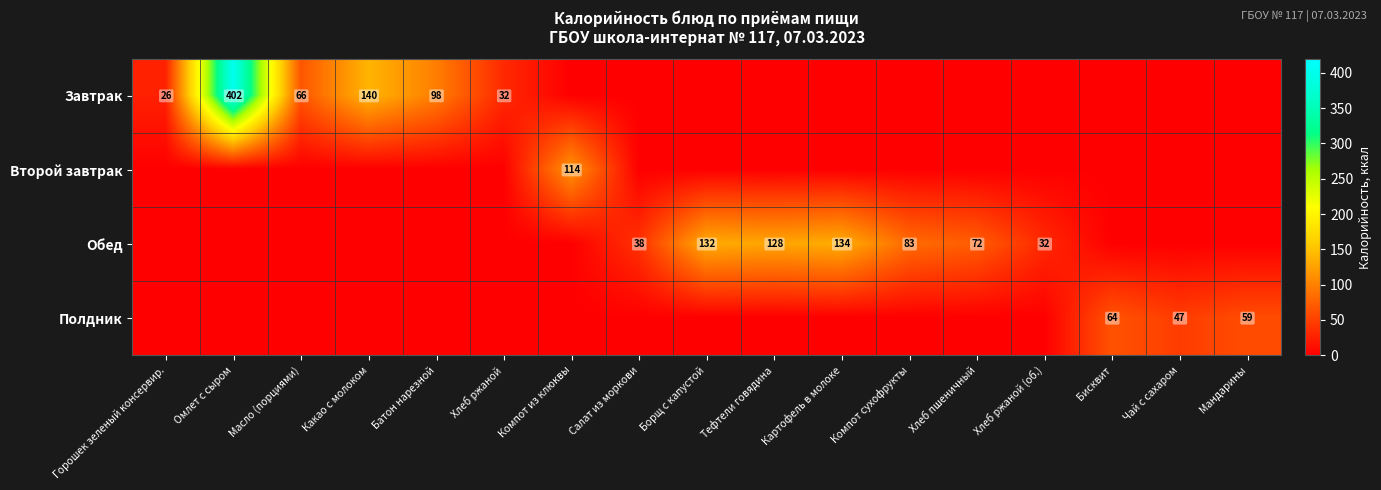

True or false: Завтрак has a value of 18 at Горошек зеленый консервир..

False